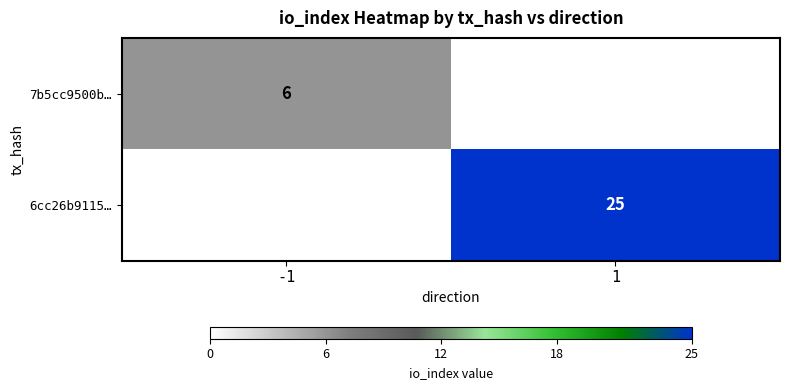

Is it true that 6cc26b9115… equals 11 at 1?

False